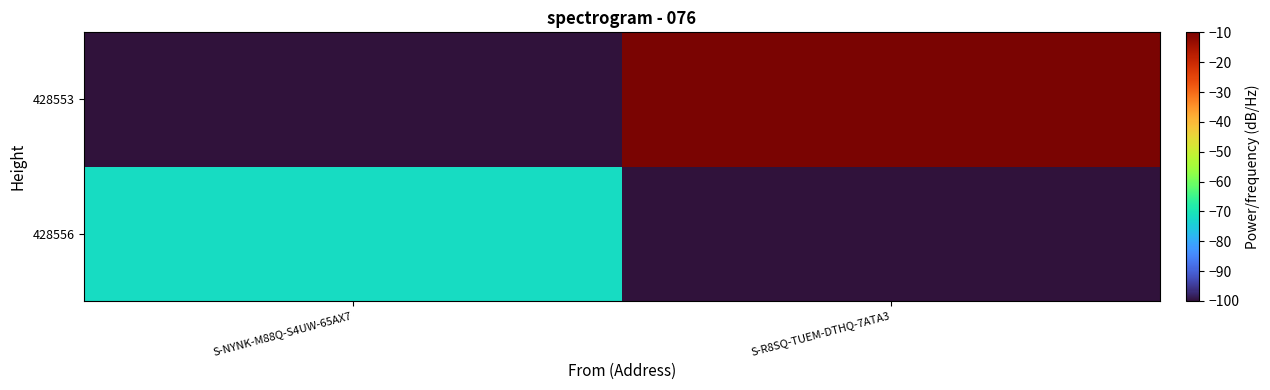

What is the minimum value shown in the chart?

-1200.0